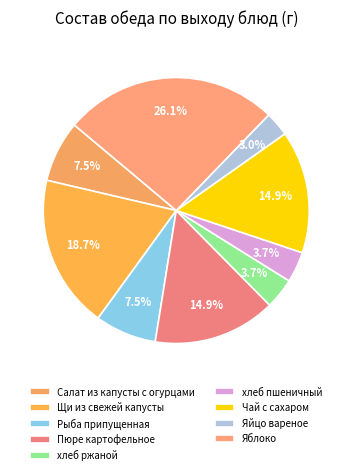

Which slice is the largest?

Яблоко